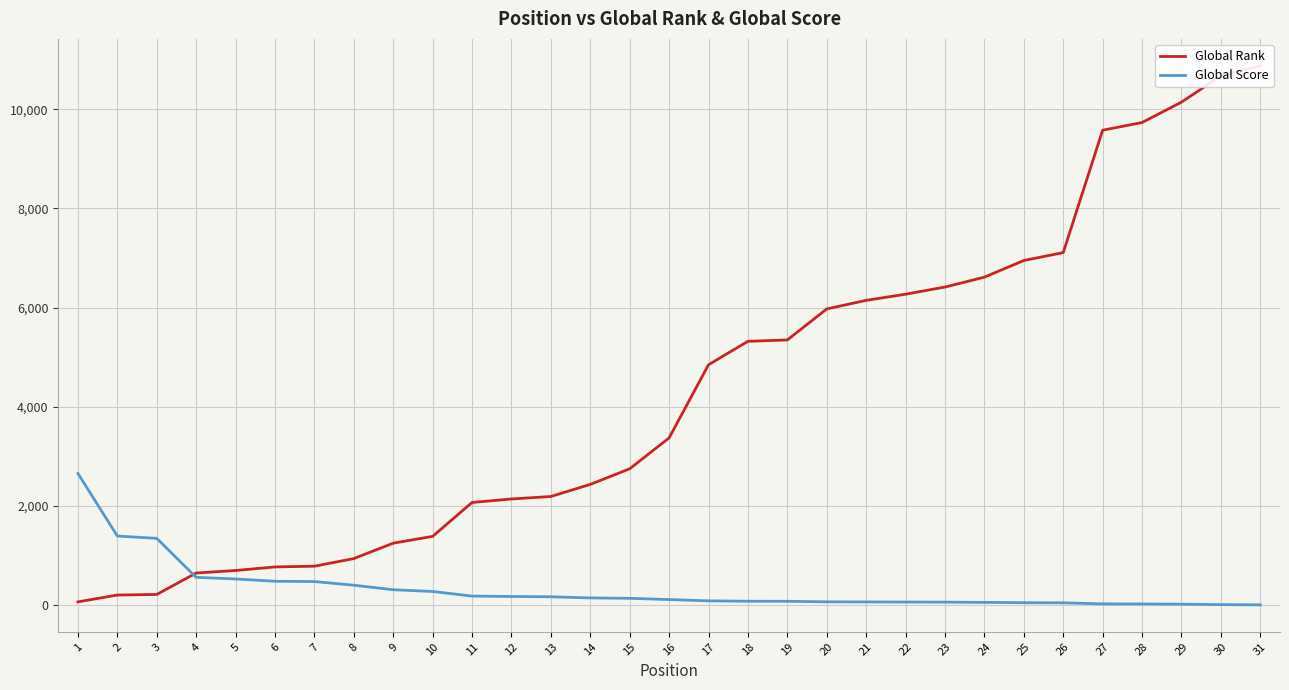

What is the sum of all Global Rank values?

133889